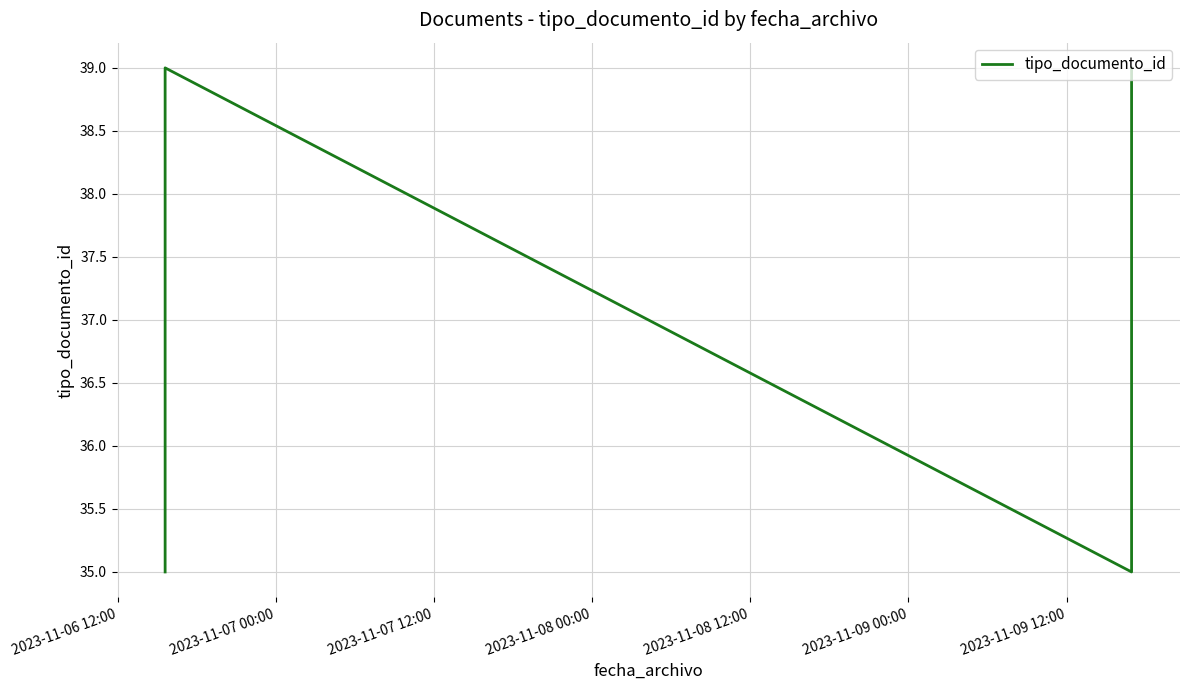

The value at 2023-11-08 00:00 is 24. True or false?

False